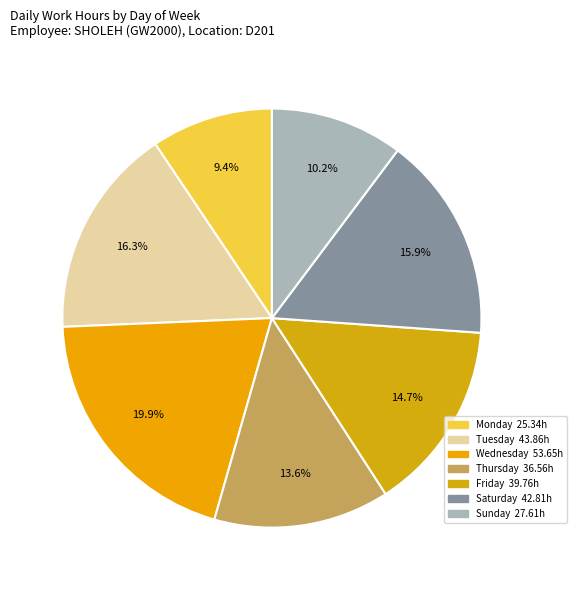

Count the number of slices in the pie.

7